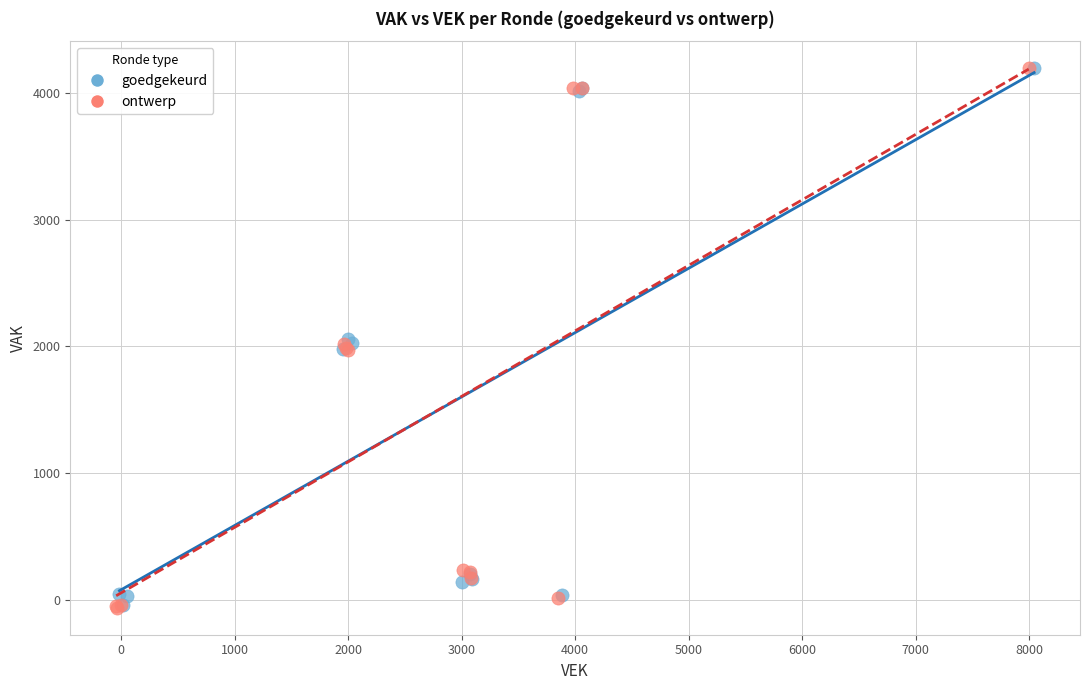

Which series has the largest Y range (max minus min)?

ontwerp